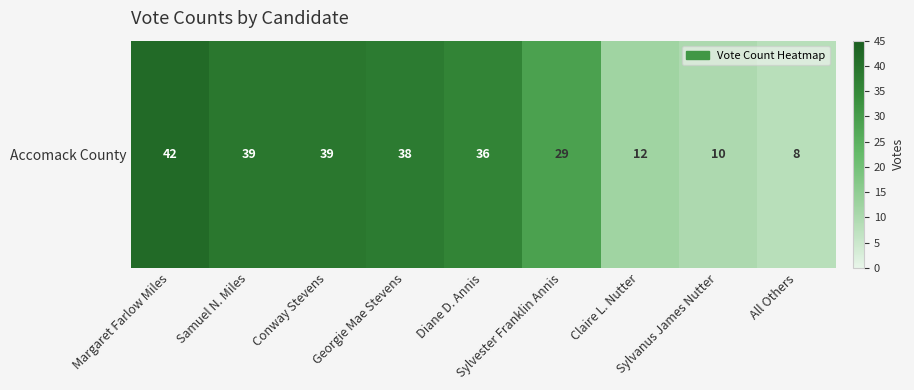

What is the greatest value displayed?

42